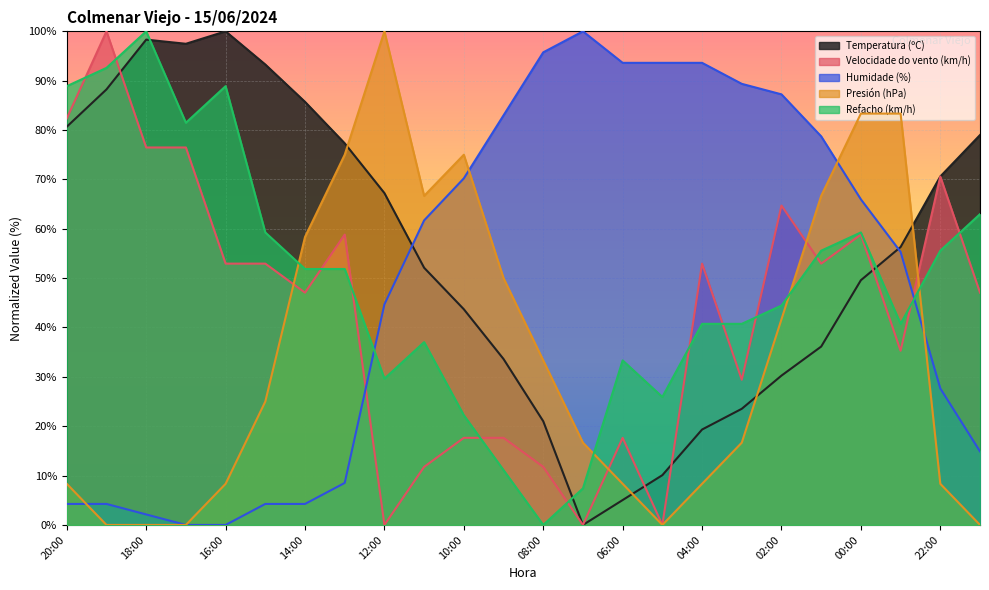

Between which two adjacent categories do Refacho (km/h) and Temperatura (ºC) first intersect?

18:00 and 17:00